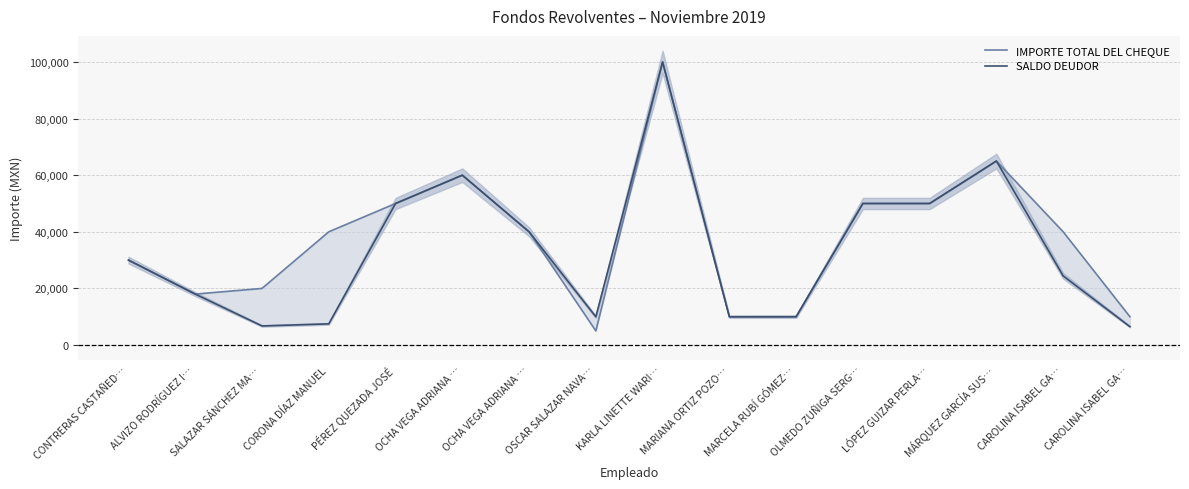

Between CAROLINA ISABEL GA… and CAROLINA ISABEL GA…, which series saw the biggest shift?

IMPORTE TOTAL DEL CHEQUE